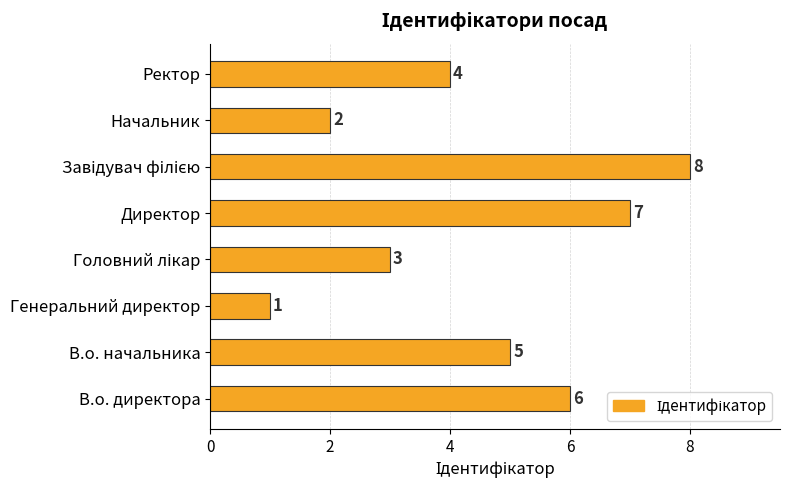

Where is the data nearest to the value 4?

Ректор